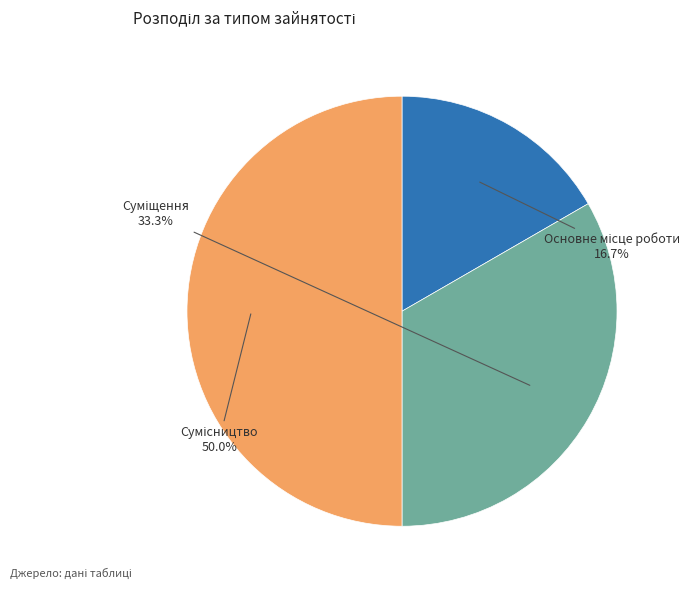

To the nearest percent, what portion does Основне місце роботи represent?

17%